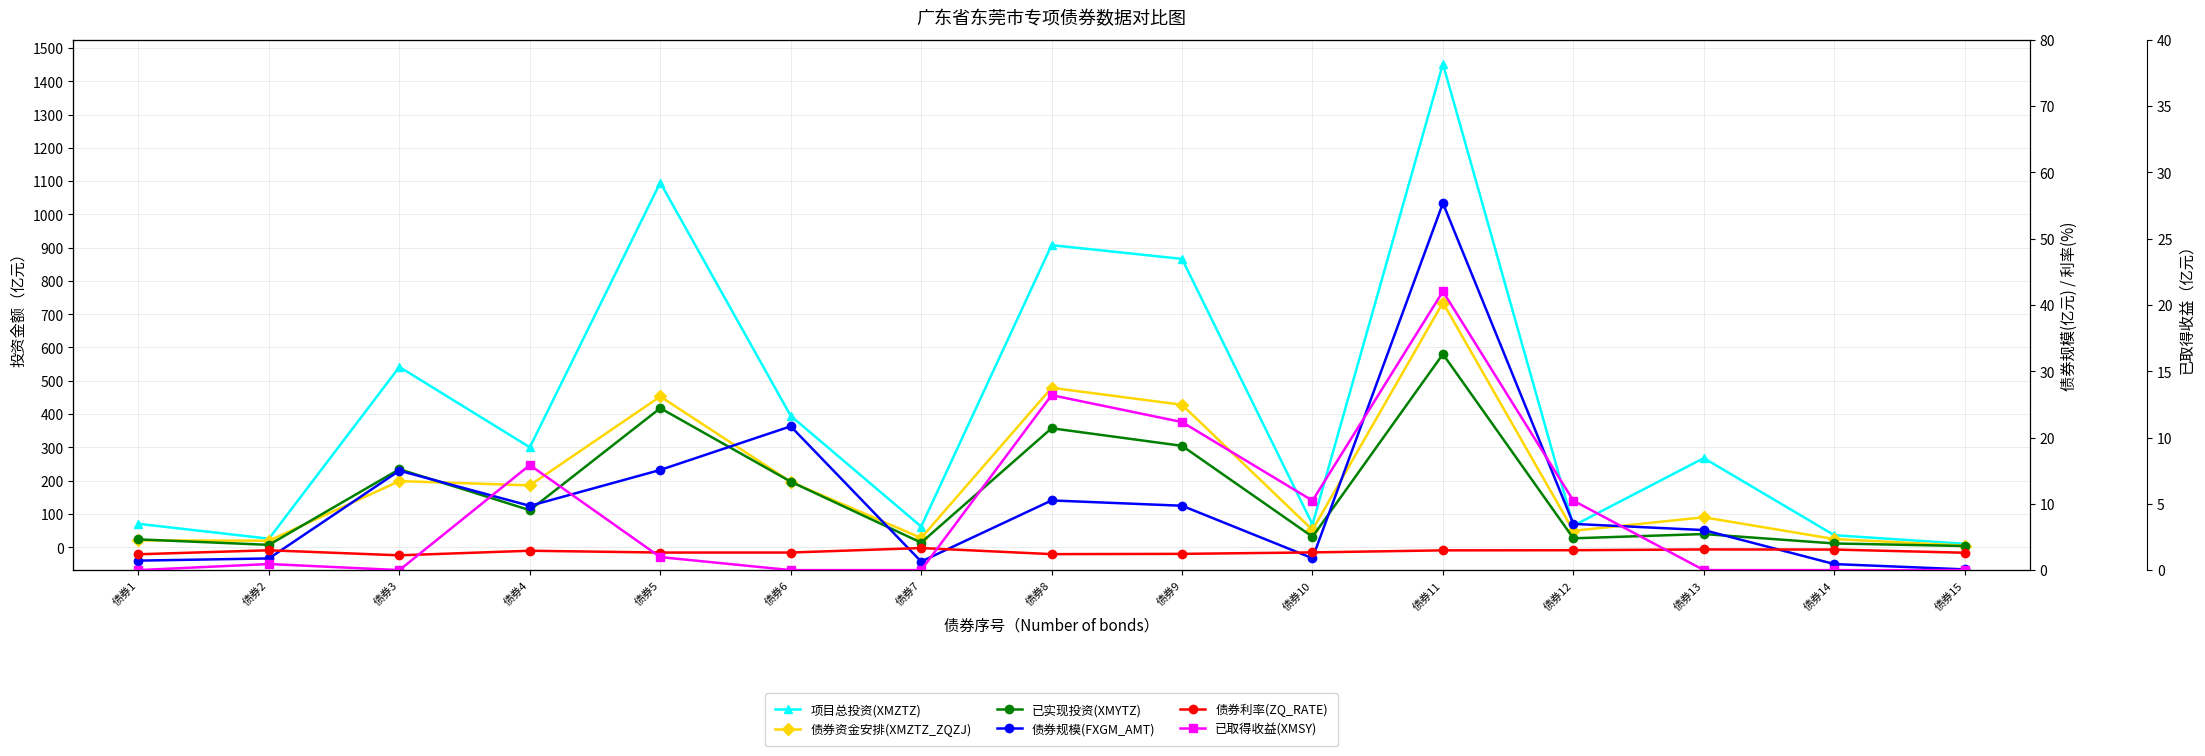

How many interior local peaks does the 债券资金安排(XMZTZ_ZQZJ) series have?

5